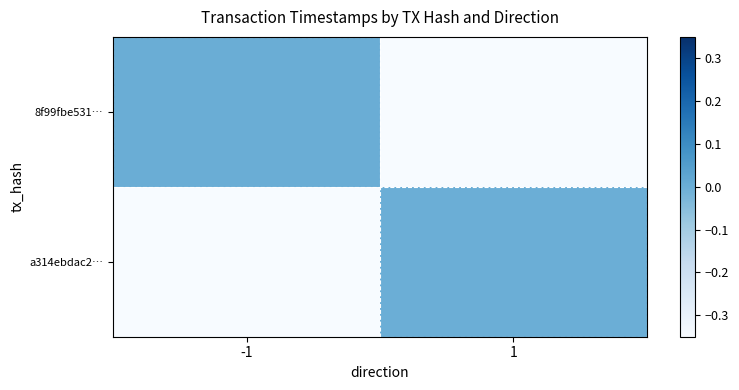

Which series changed the most between -1 and 1?

8f99fbe531…